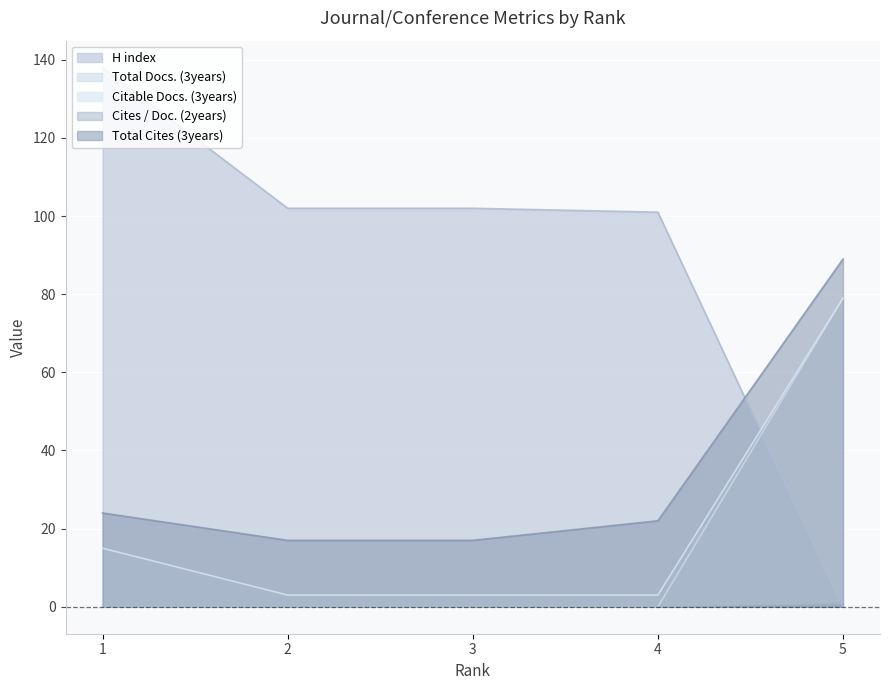

Reading left to right, transcribe all the data shown in this chart.

H index: 1=138	2=102	3=102	4=101	5=0
Total Docs. (3years): 1=0	2=0	3=0	4=0	5=79
Citable Docs. (3years): 1=15	2=3	3=3	4=3	5=79
Cites / Doc. (2years): 1=0	2=0	3=0	4=0	5=1
Total Cites (3years): 1=24	2=17	3=17	4=22	5=89